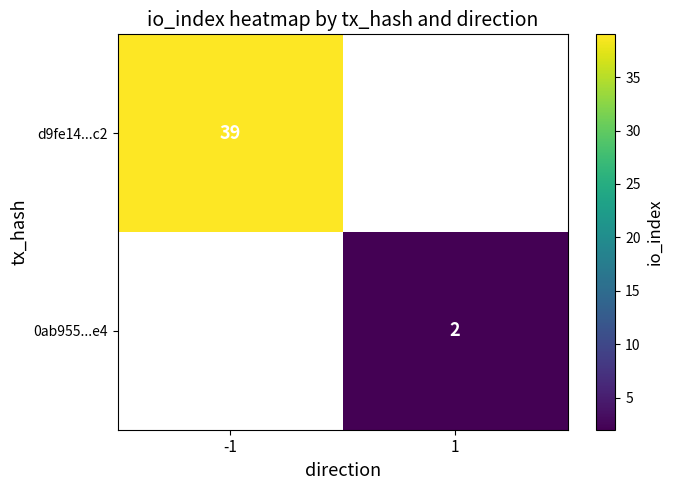

The value of 0ab955...e4 at 1 is 3. True or false?

False